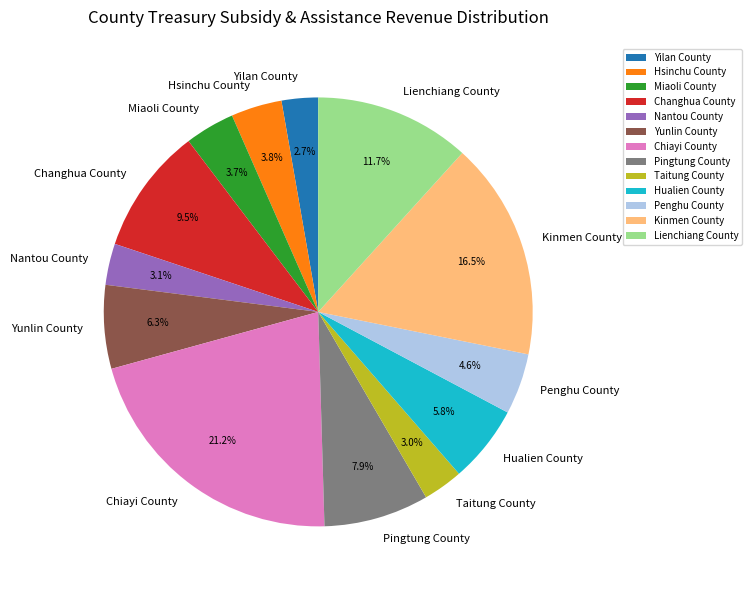

Which slice is the largest?

Chiayi County